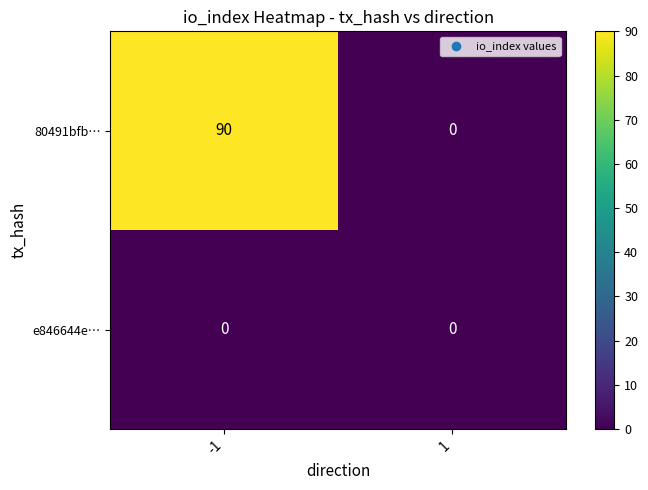

The value of 80491bfb… at 1 is 0. True or false?

True